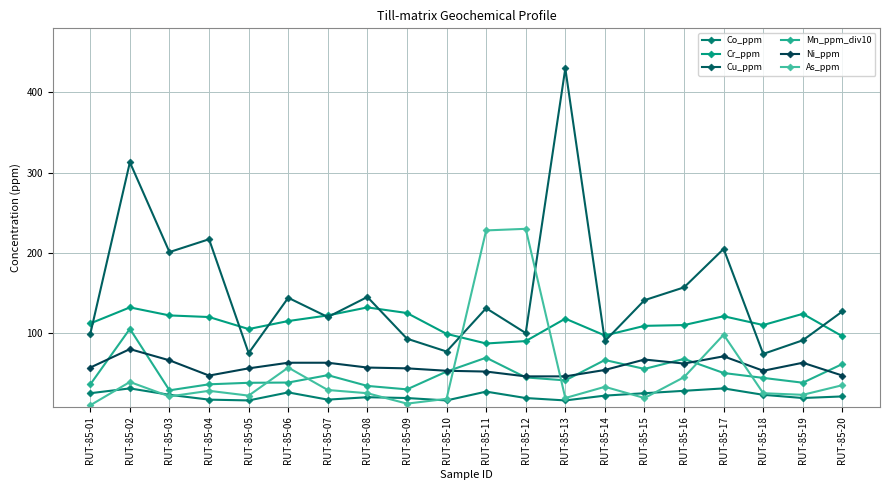

What is the sum of the Cr_ppm values at RUT-85-20 and RUT-85-06?

211.0